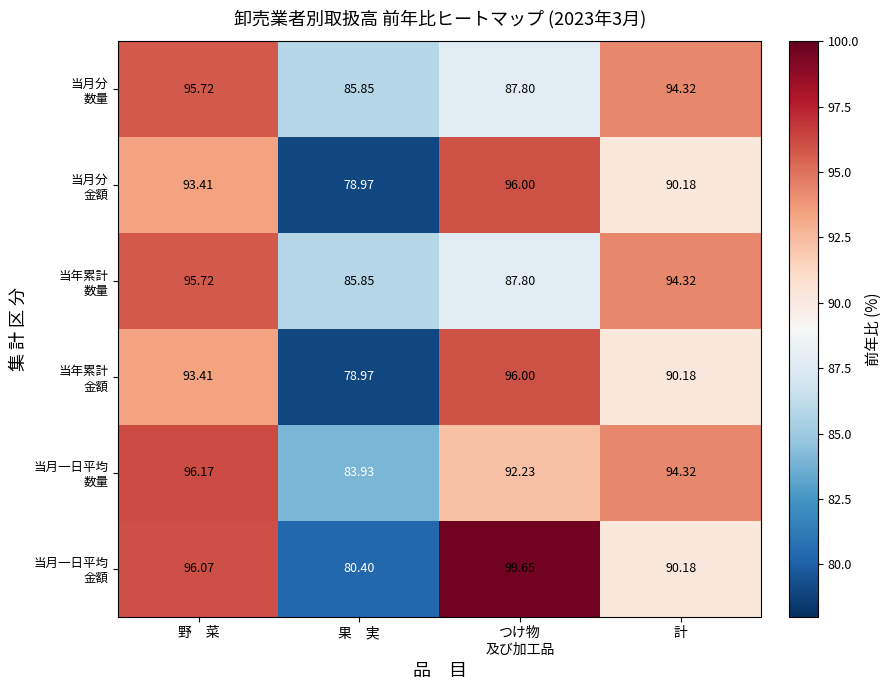

At which category is the sum across all series the highest?

野　菜